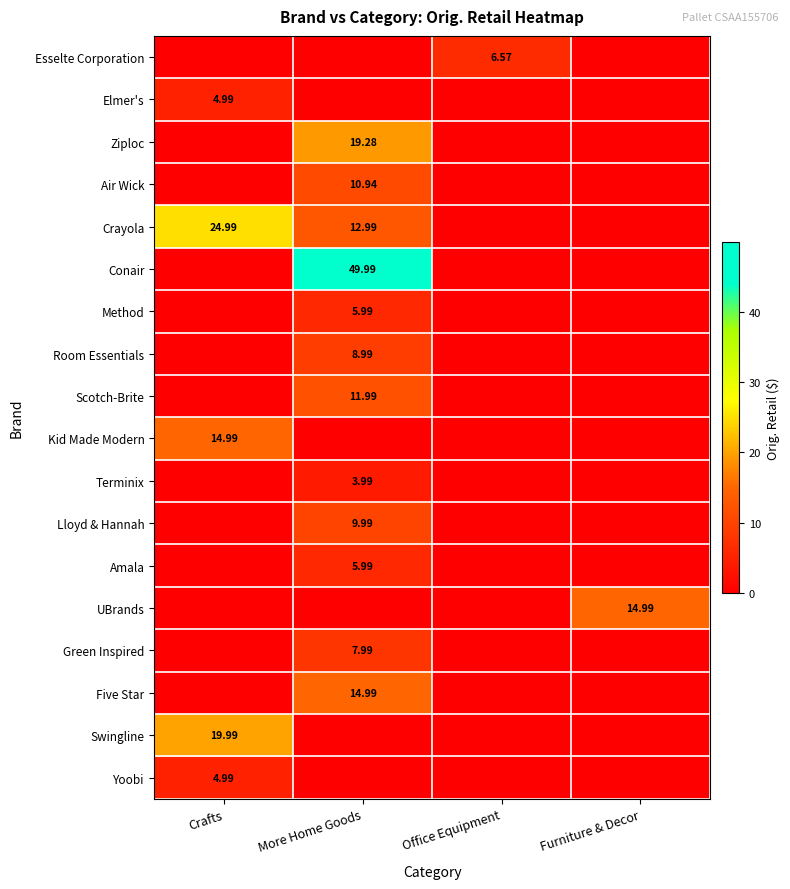

What is the total value across all series at Office Equipment?

6.6